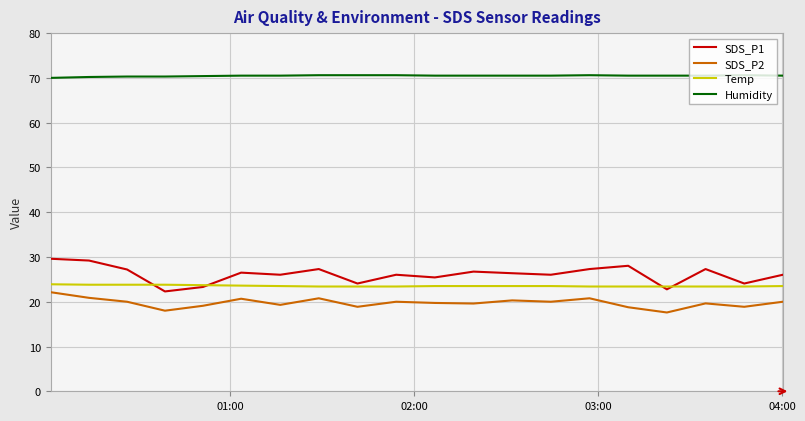

What is the smallest value displayed?

17.6